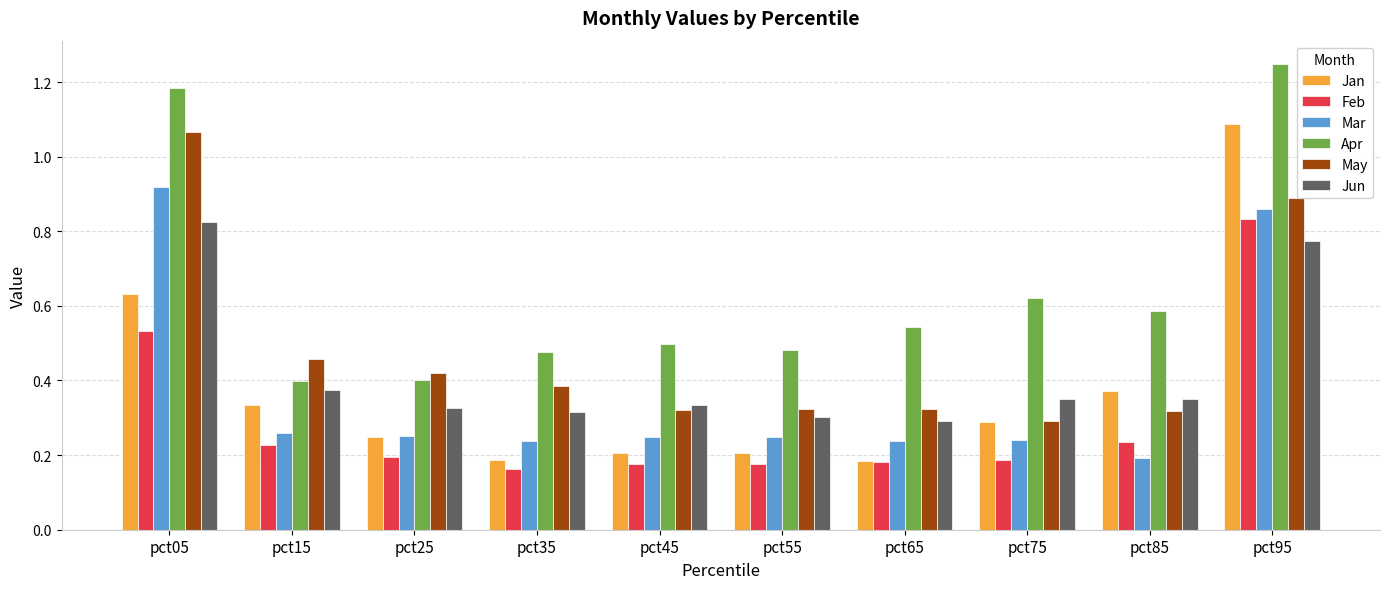

Which series has the largest range (max minus min)?

Jan